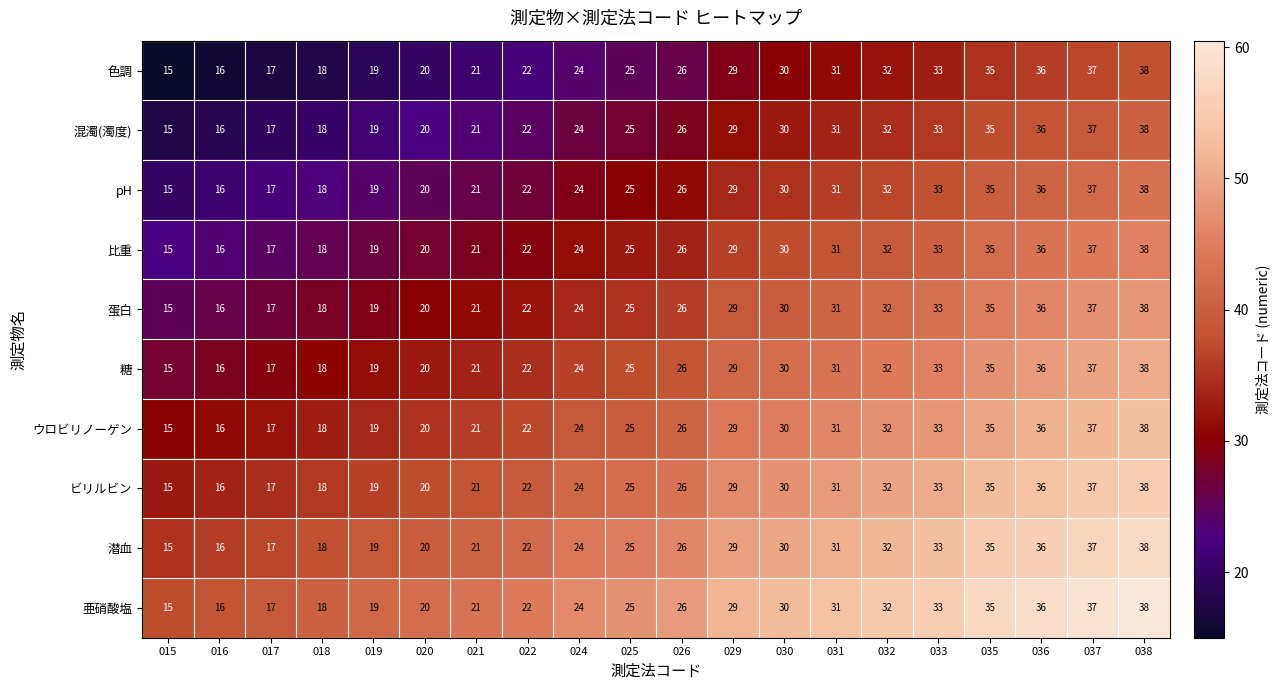

What is the total value across all series at 031?

310